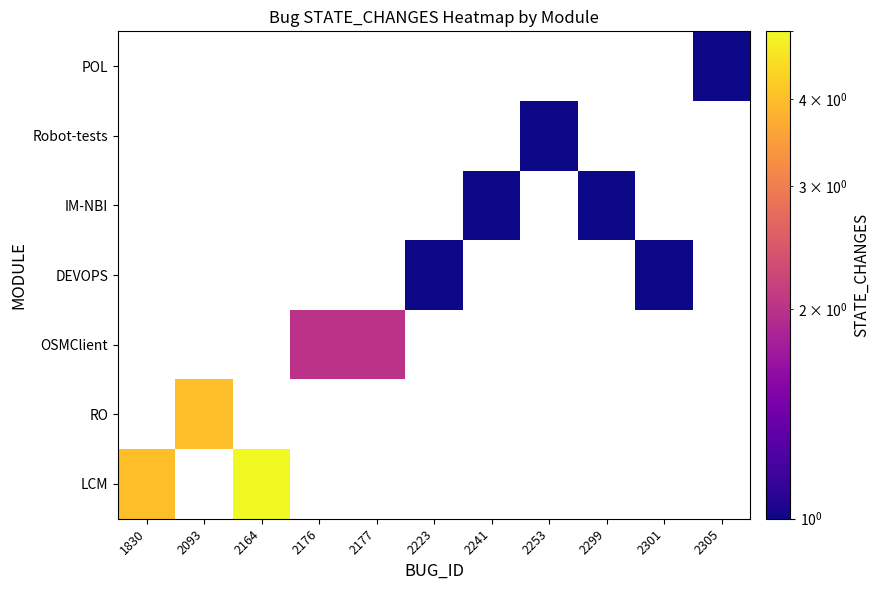

Is the value of OSMClient at 2176 greater than the value of DEVOPS at 2223?

Yes